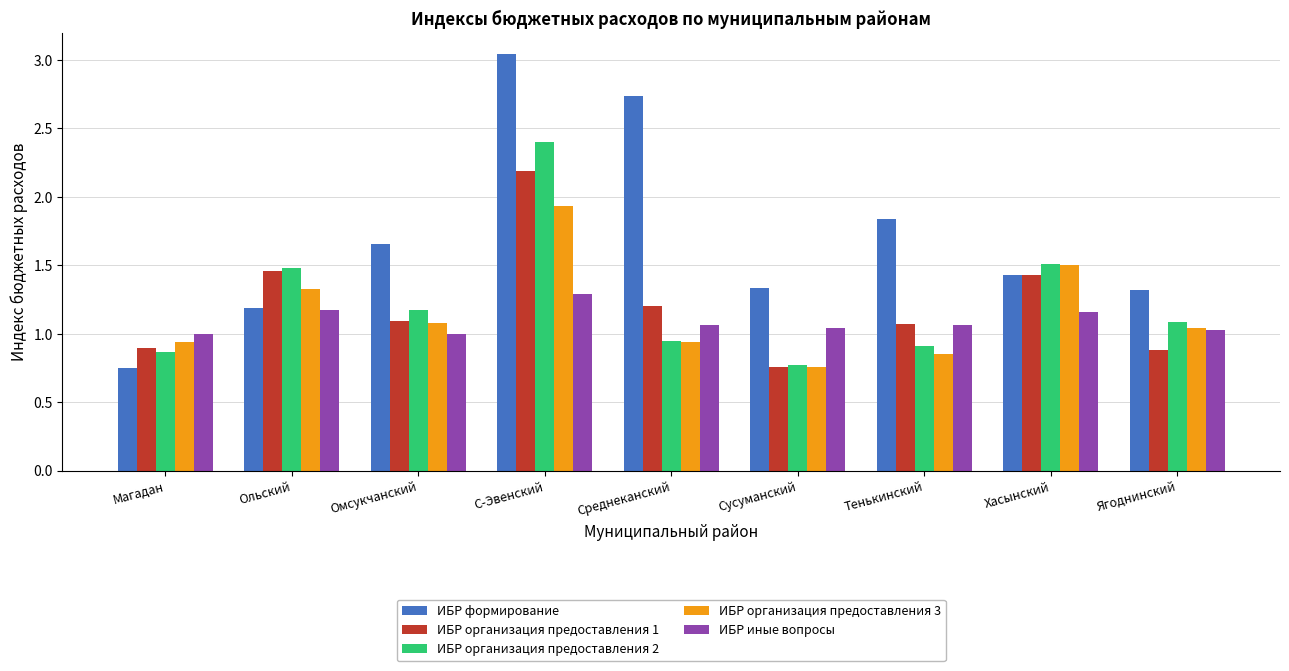

List the series in order of their peak value, highest first.

ИБР формирование, ИБР организация предоставления 2, ИБР организация предоставления 1, ИБР организация предоставления 3, ИБР иные вопросы